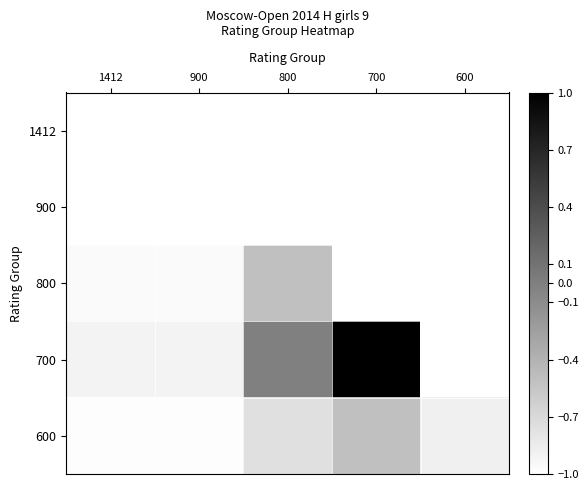

Where is 700 nearest to the value 0?

800